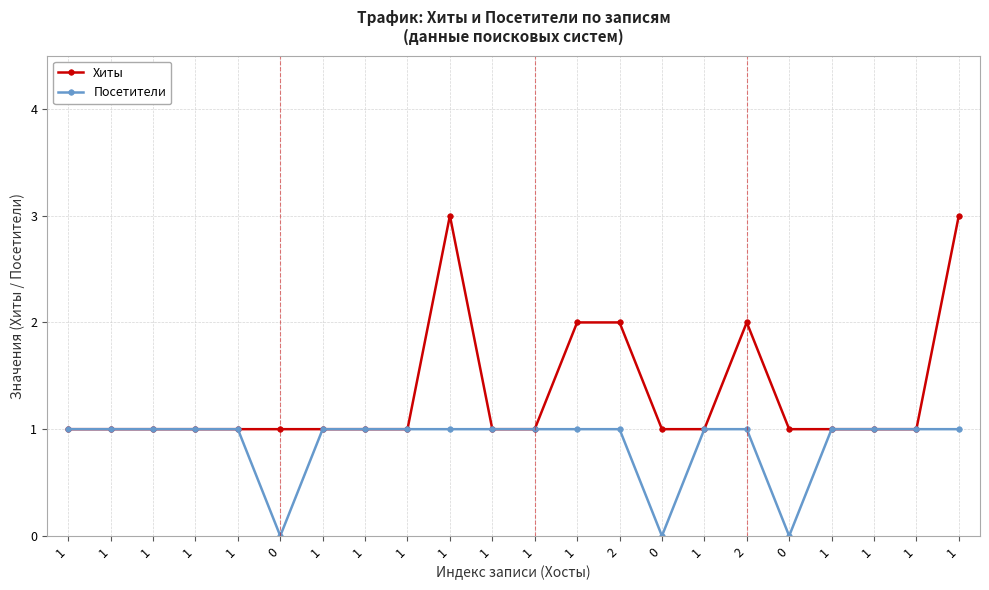

Count the number of categories in the chart.

22